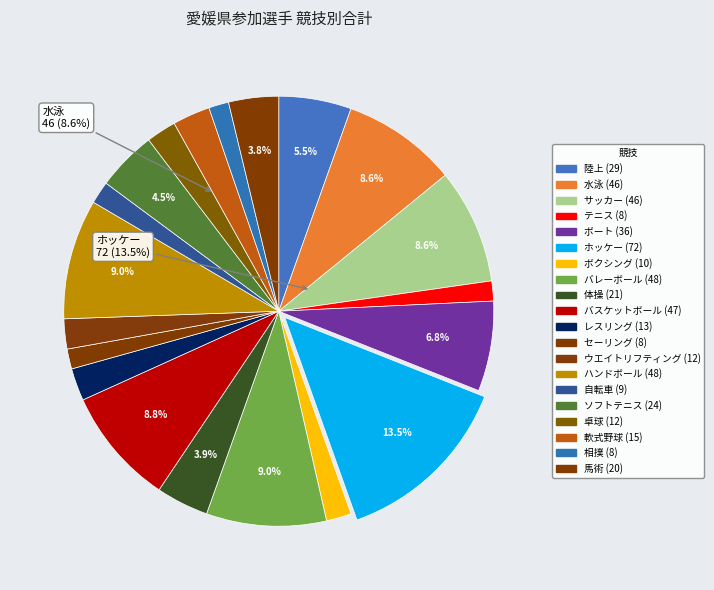

Approximately how many times larger is the value at テニス compared to 相撲?

1.0